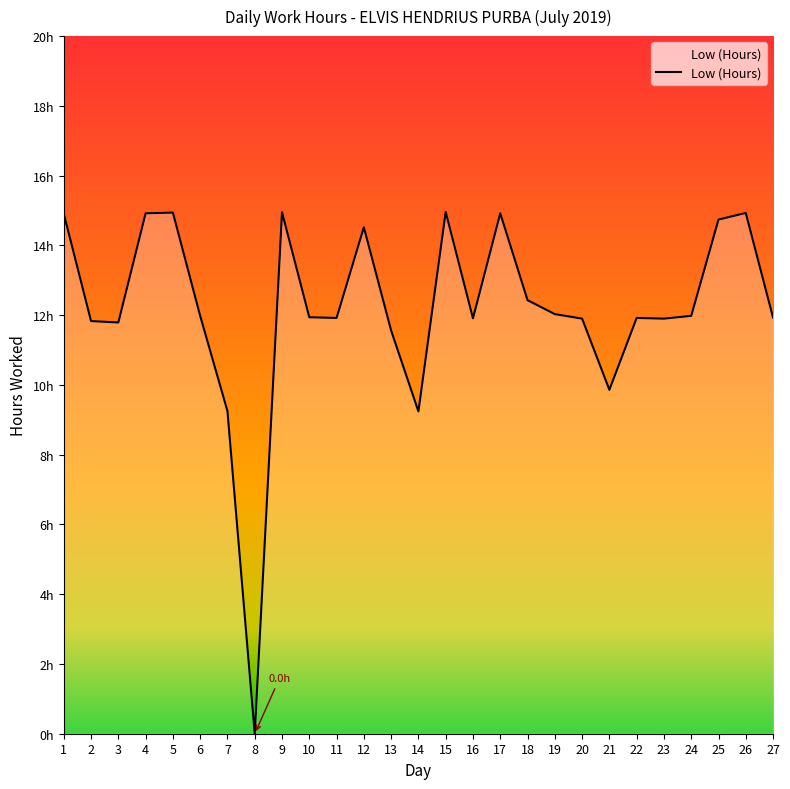

Where is the data nearest to the value 7?

14